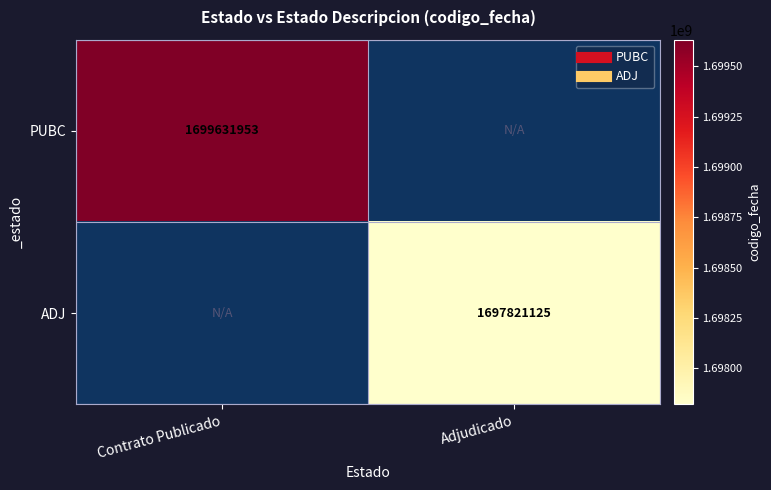

Rank the categories by PUBC value from highest to lowest.

Contrato Publicado, Adjudicado